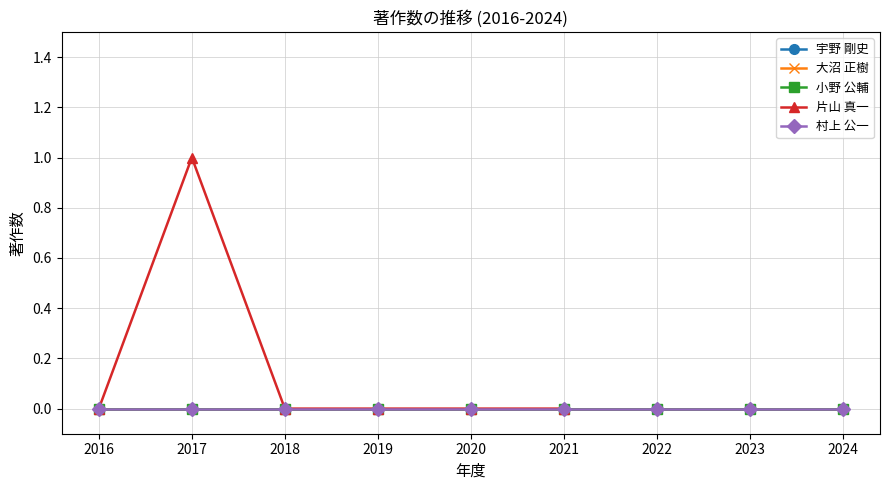

Count the number of data series in this chart.

5